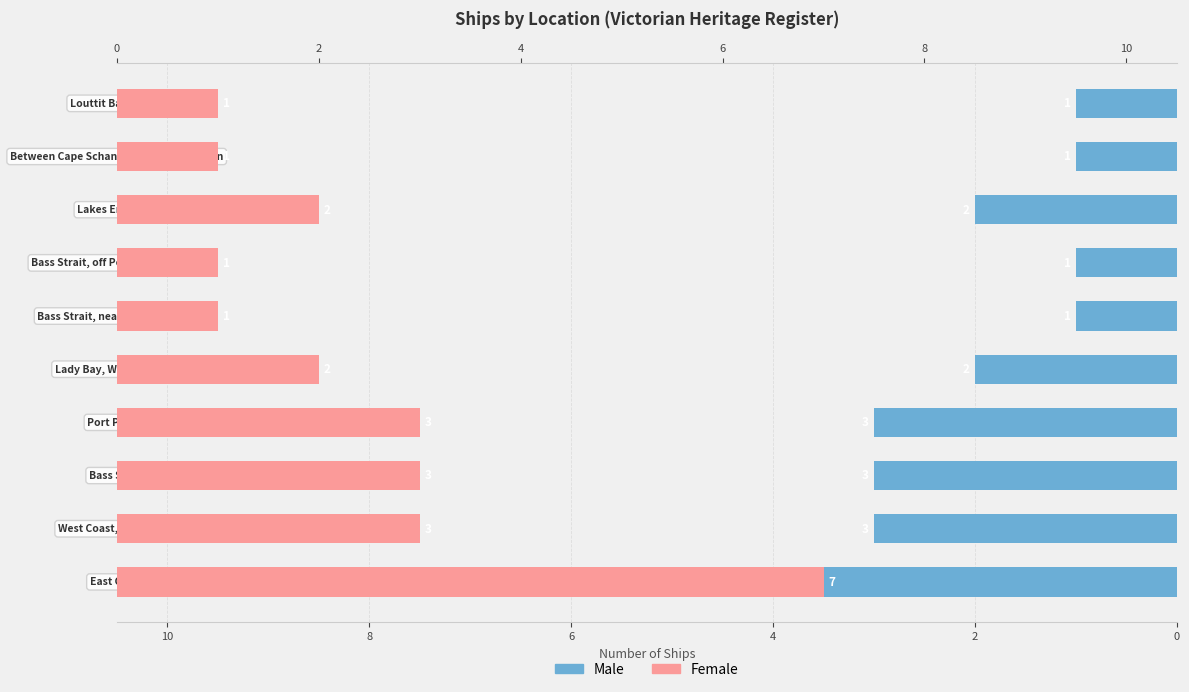

The value of Male at 12 is 1. True or false?

False